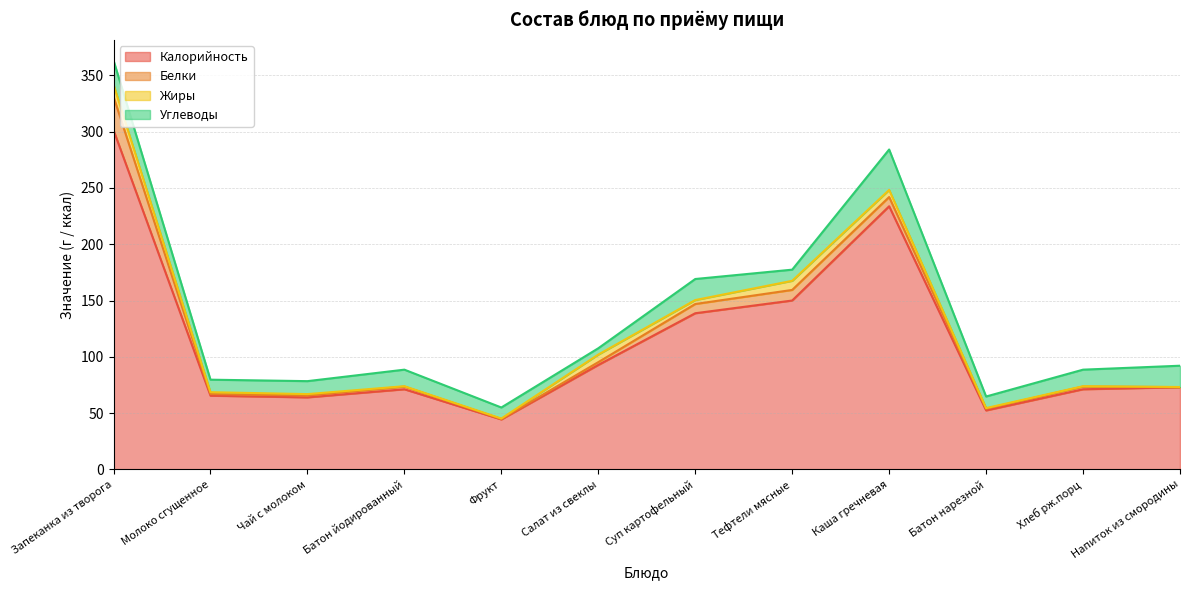

Which series has the widest spread of values?

Калорийность